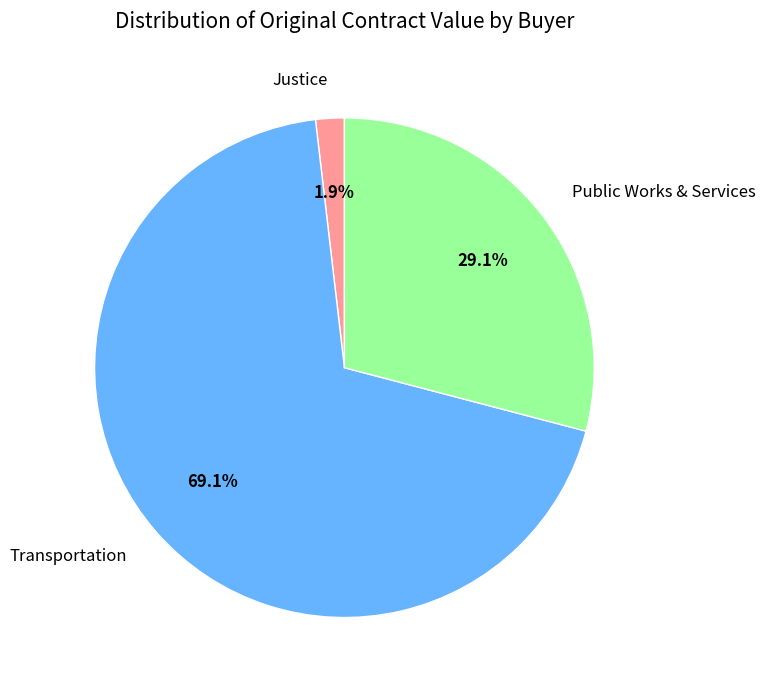

Is there a majority slice in this chart?

Yes